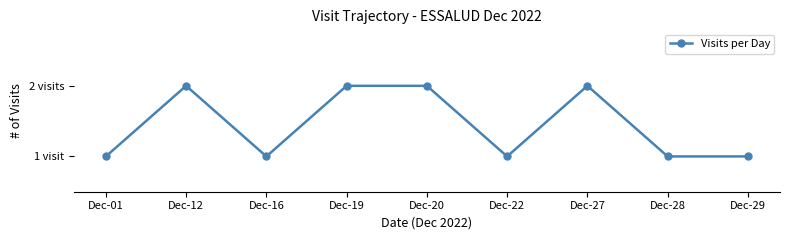

The value at Dec-22 is 1. True or false?

False